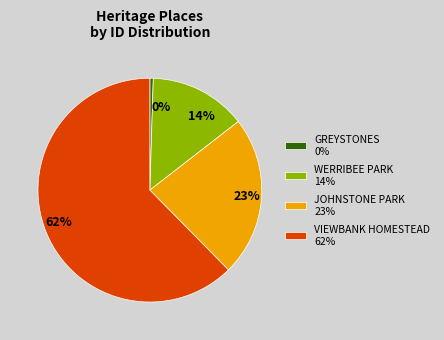

Which has a higher value, GREYSTONES 0% or VIEWBANK HOMESTEAD 62%?

VIEWBANK HOMESTEAD 62%